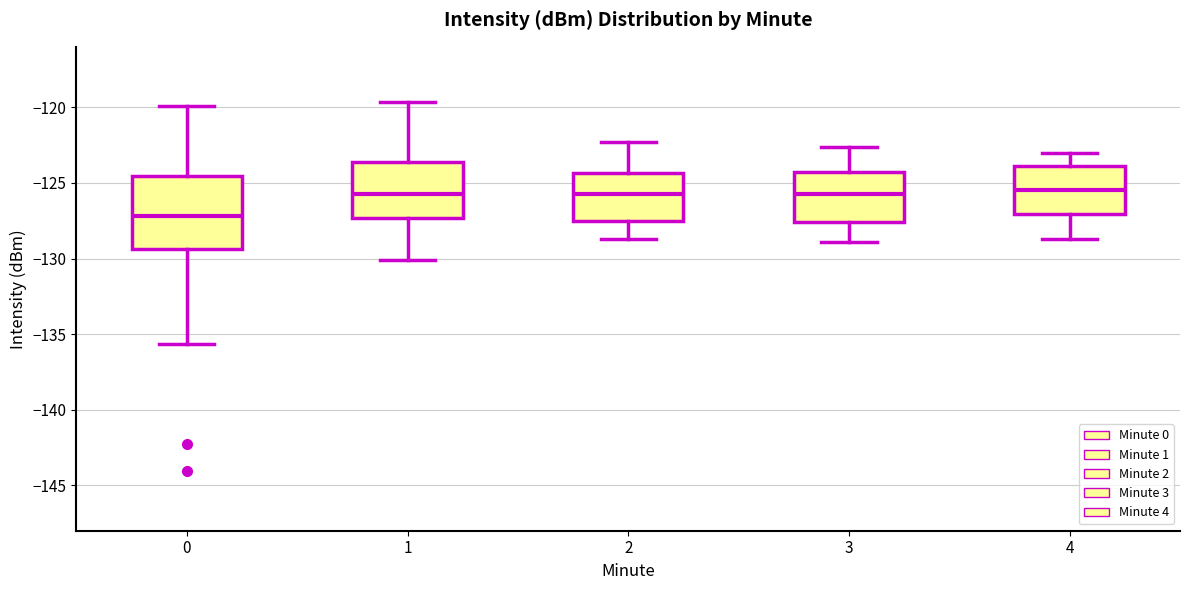

Reading left to right, transcribe this box plot: for each box, give where its median line is, the range the box spans, and where its two whiskers end, as read against the y-axis. The values are not printed on the chart, so give them approximately, as read against the axis.

0: median -127.0, box -129.5 to -124.5, whiskers -135.5 to -120.0
1: median -125.5, box -127.5 to -123.5, whiskers -130.0 to -119.5
2: median -125.5, box -127.5 to -124.5, whiskers -128.5 to -122.5
3: median -125.5, box -127.5 to -124.5, whiskers -129.0 to -122.5
4: median -125.5, box -127.0 to -124.0, whiskers -128.5 to -123.0